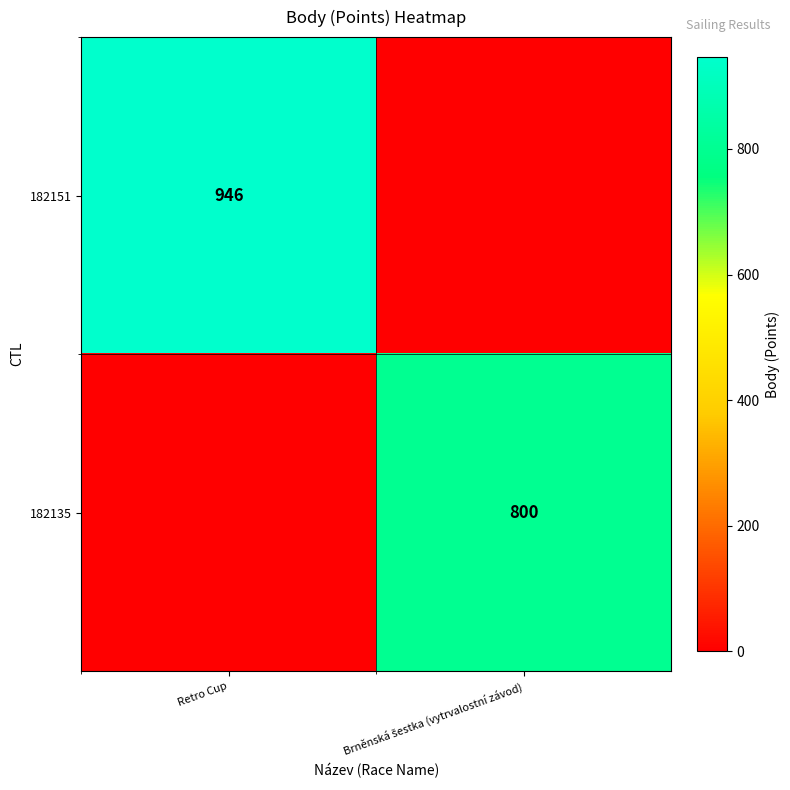

True or false: 182151 has a value of 946 at Retro Cup.

True